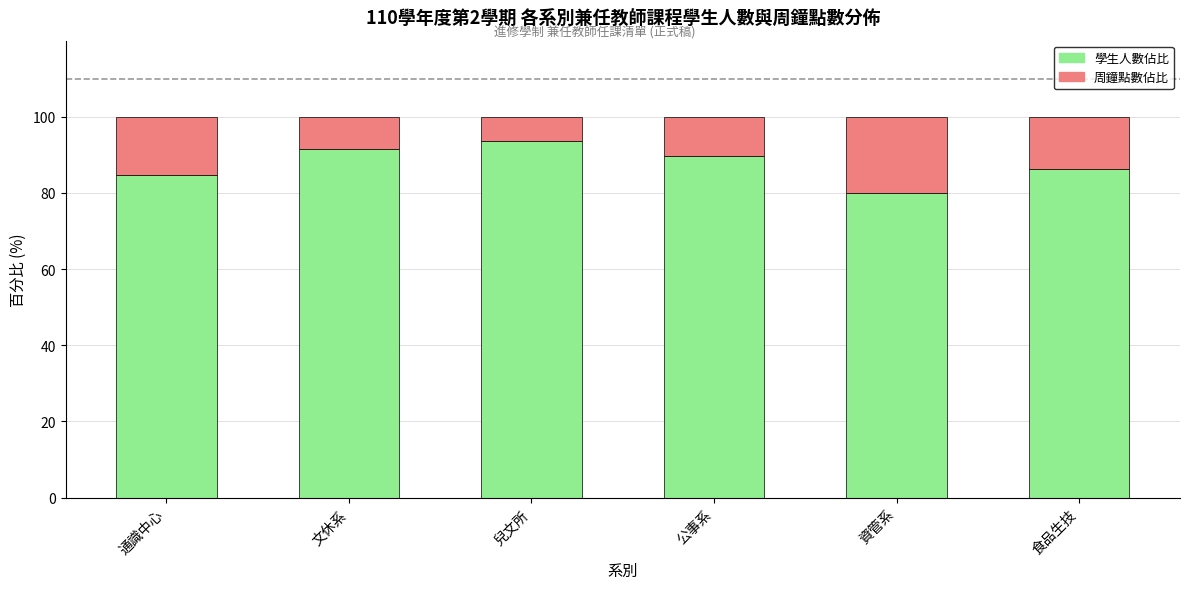

What is the highest value of the 學生人數佔比 series?

93.8